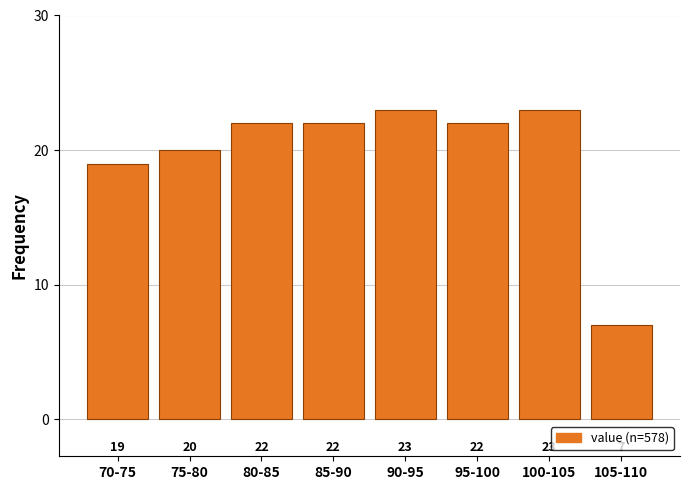

Reading left to right, list all the values displayed in this chart.

70-75=19	75-80=20	80-85=22	85-90=22	90-95=23	95-100=22	100-105=23	105-110=7